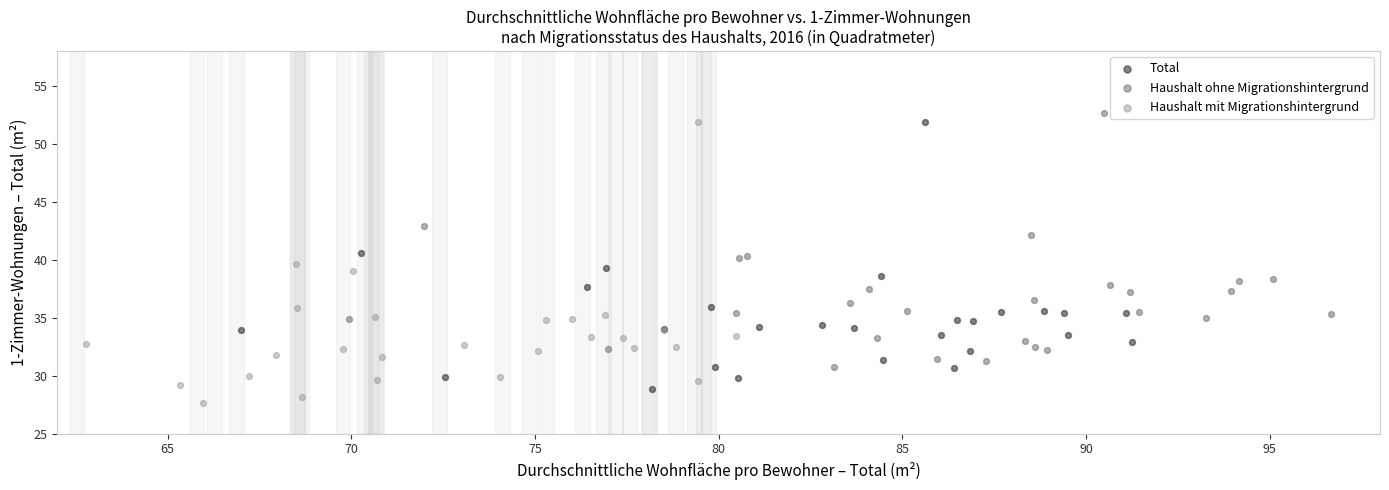

What are all the series names shown in the legend?

Total, Haushalt ohne Migrationshintergrund, Haushalt mit Migrationshintergrund